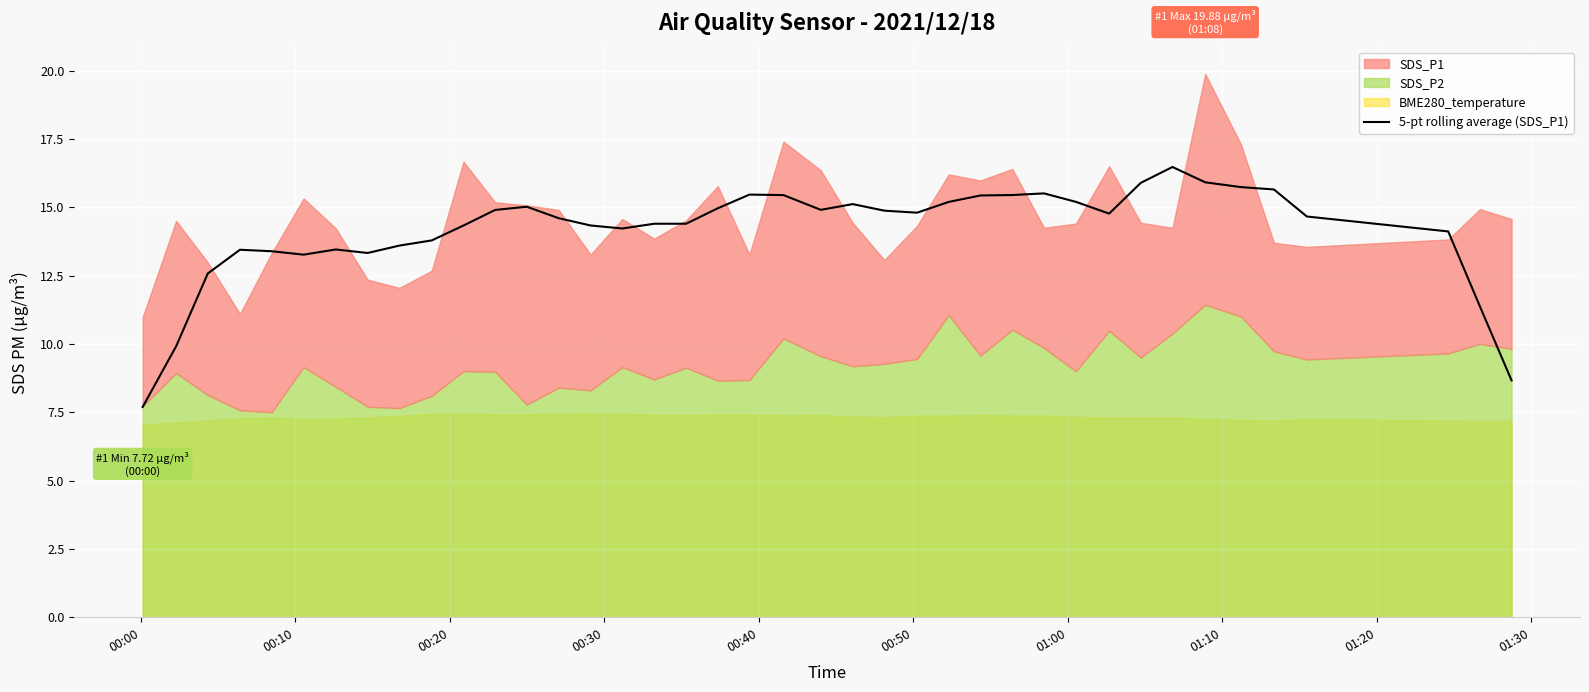

What is the maximum value for 5-pt rolling average (SDS_P1)?

16.5